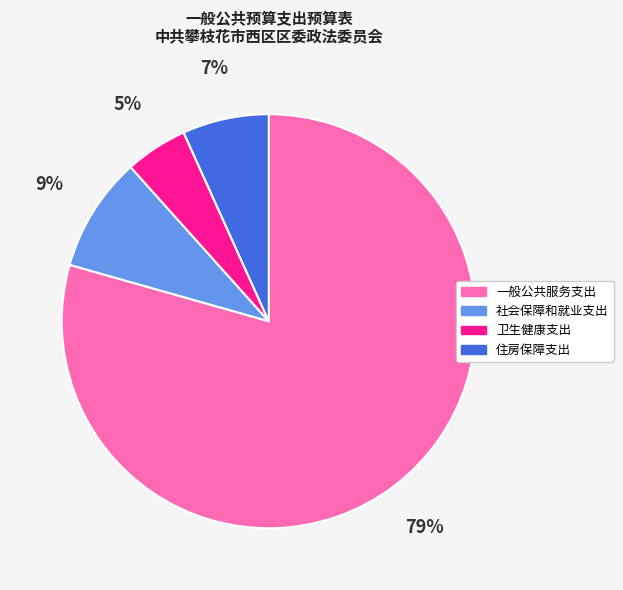

Rank the categories by value from highest to lowest.

一般公共服务支出, 社会保障和就业支出, 住房保障支出, 卫生健康支出